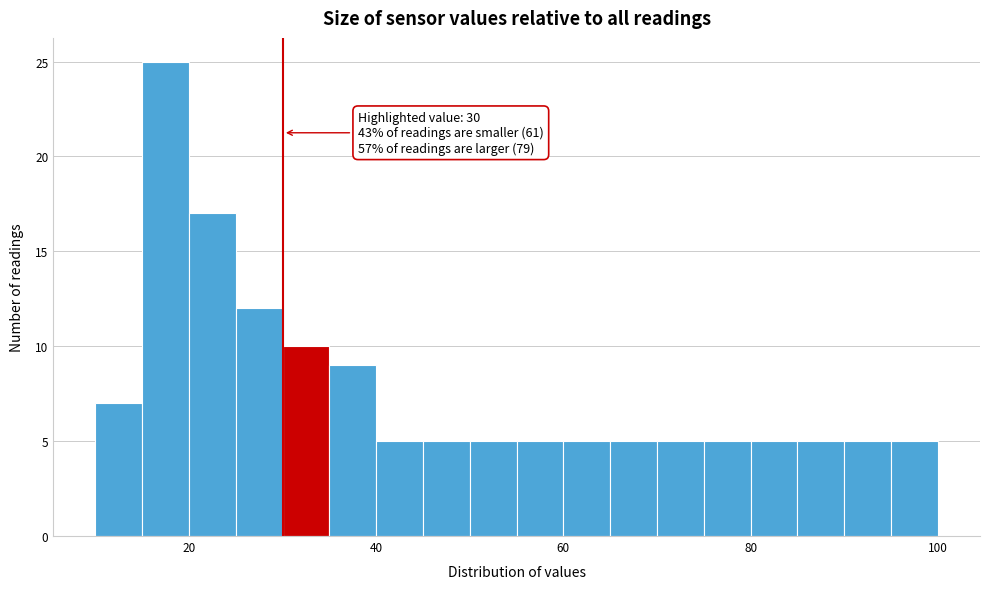

Around what value on the x-axis is the tallest bar? Give the approximate position of its centre, as read against the axis.

18